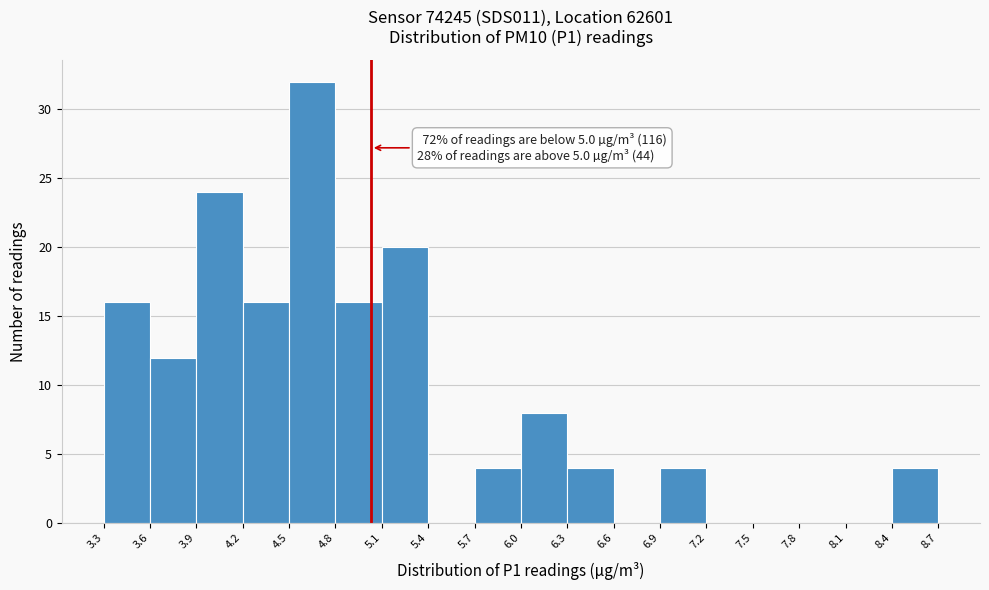

Which range on the x-axis has the tallest bar?

4.5 to 4.8